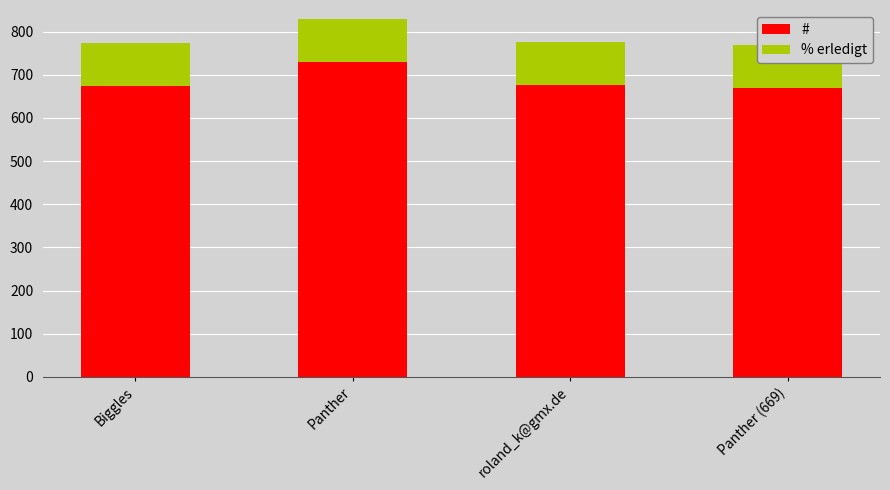

How many data points does each series have?

4